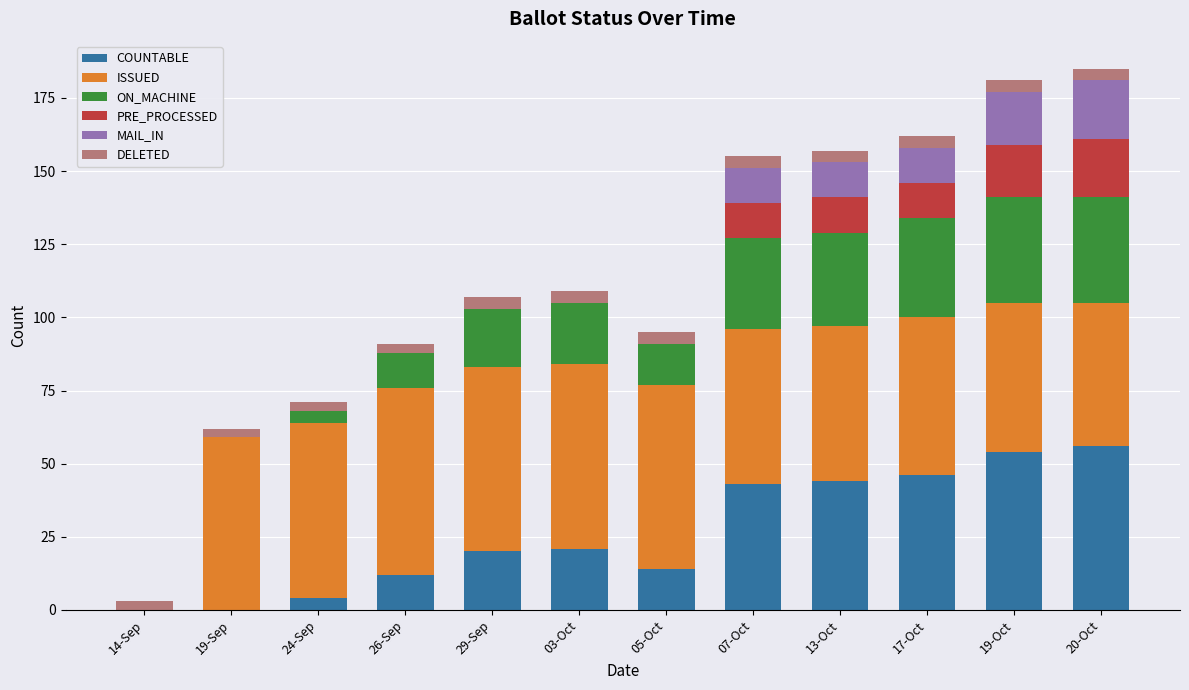

What is the maximum value for COUNTABLE?

56